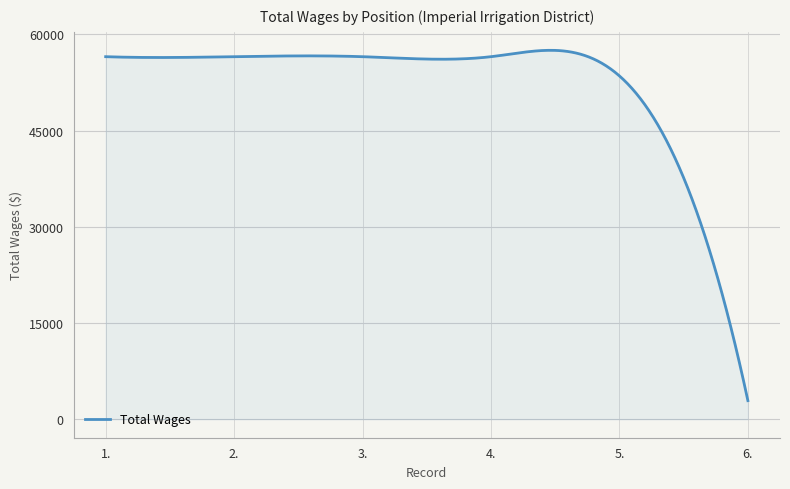

What is the difference between the maximum and minimum values?

54600.8